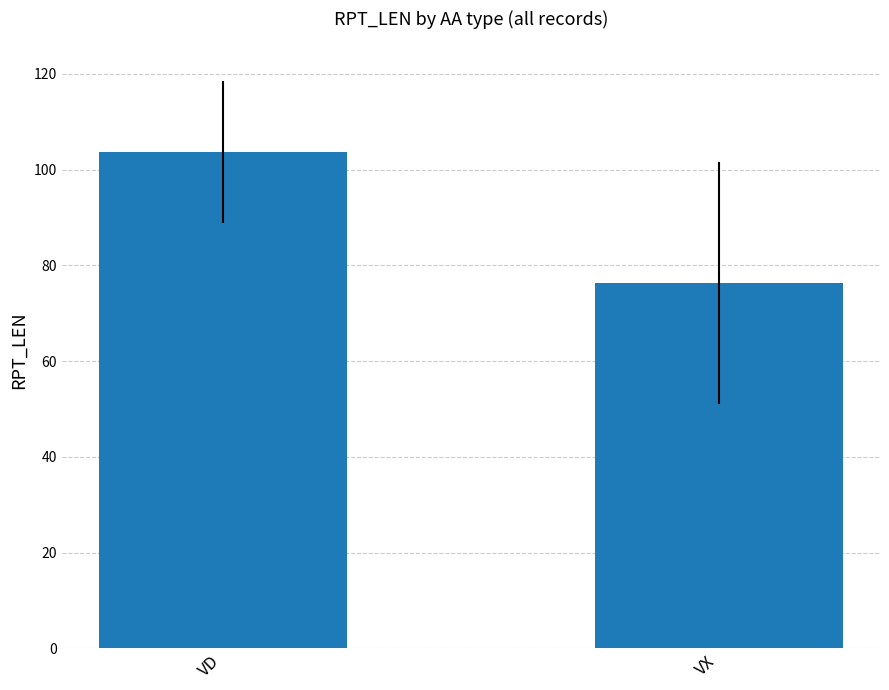

Does the chart contain any negative values?

No